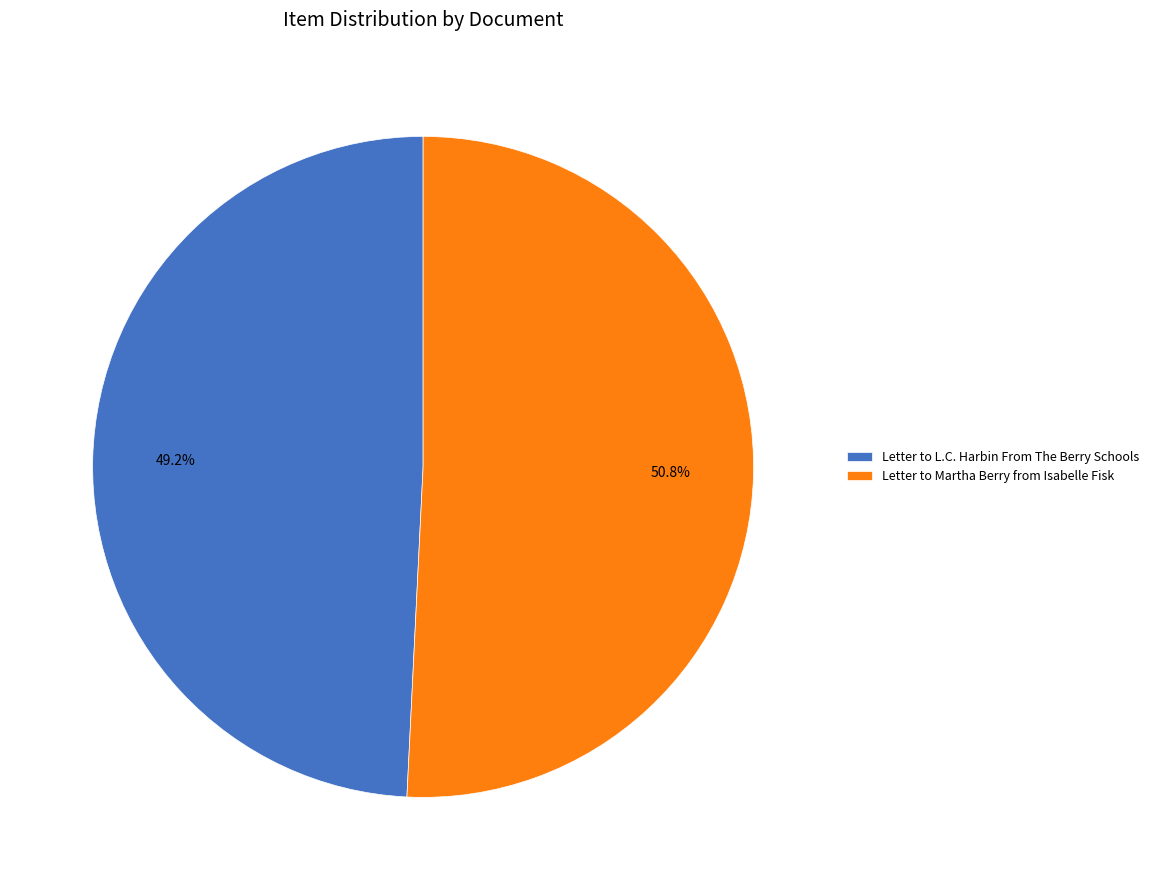

To the nearest percent, what is the average slice percentage?

50%